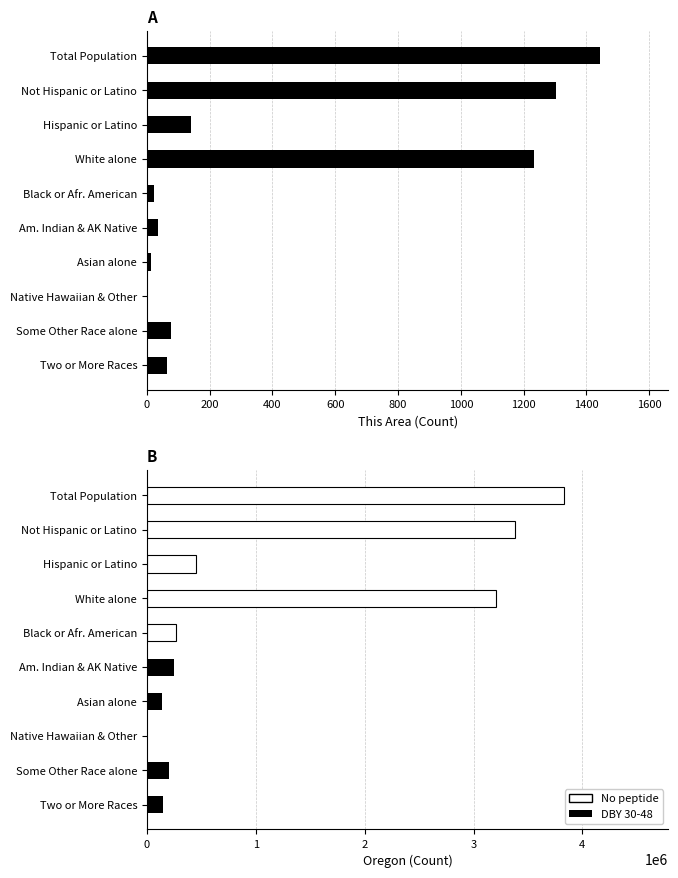

Is the value of Oregon at Two or More Races greater than the value of This Area at Total Population?

Yes